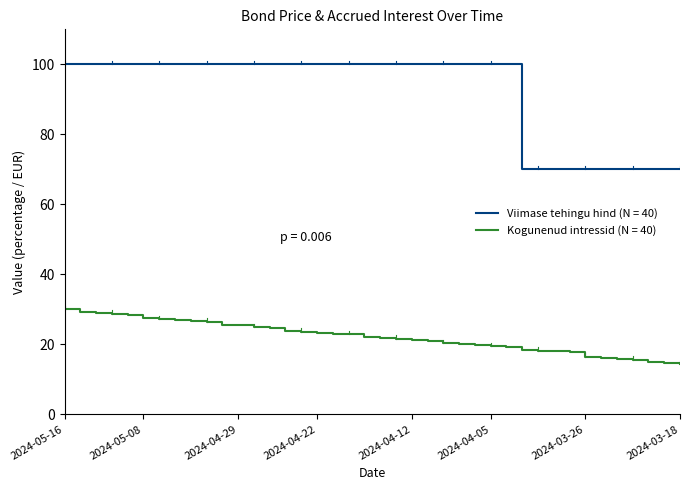

True or false: Kogunenud intressid (N = 40) and Viimase tehingu hind (N = 40) intersect in this chart.

False